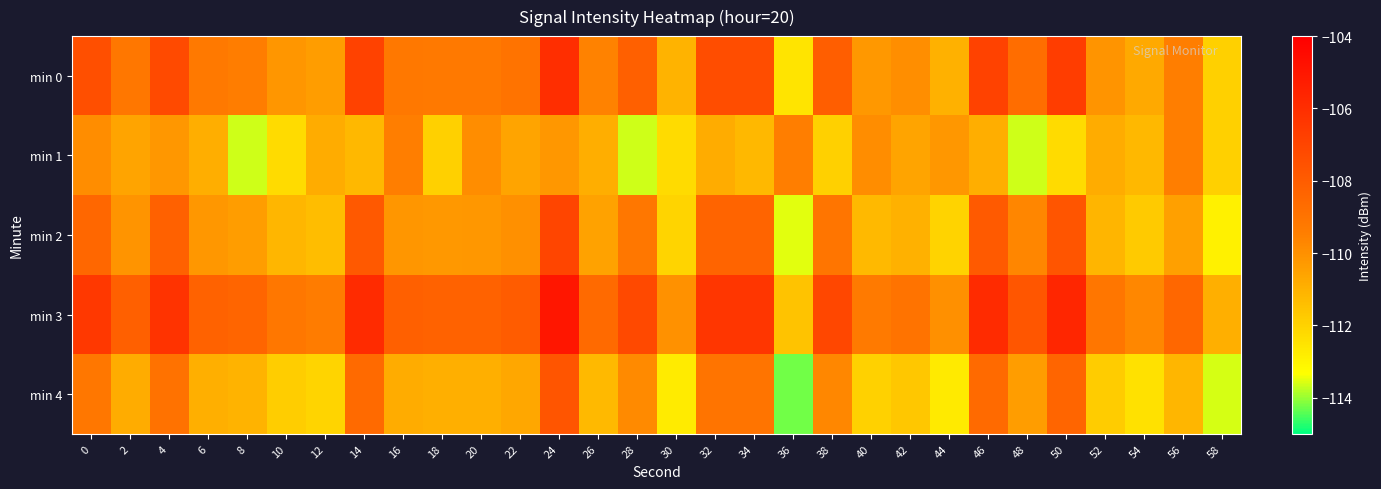

Rank the series by their maximum value, from highest to lowest.

min 3, min 0, min 2, min 4, min 1